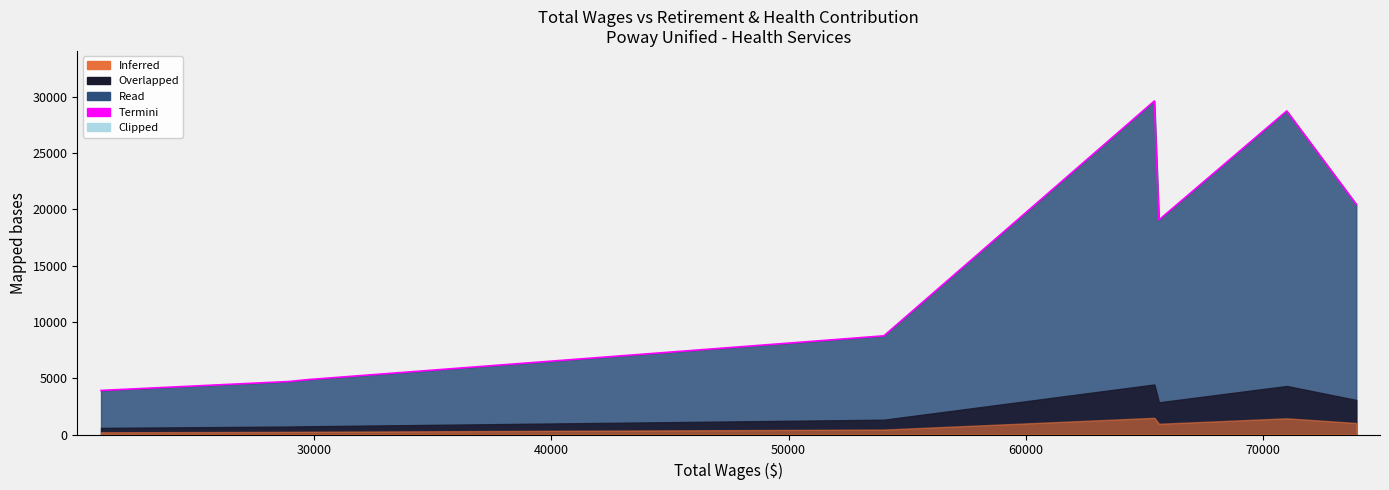

What is the smallest value displayed?

3917